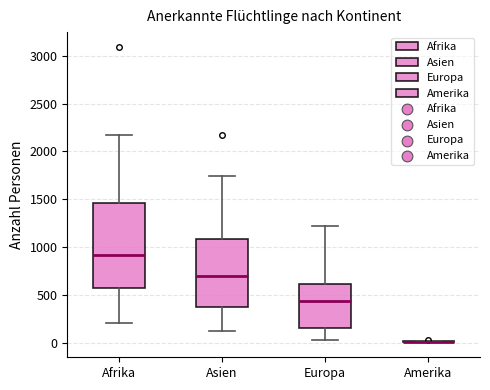

Comparing the boxes themselves (not the whiskers), which one is the tallest?

Afrika